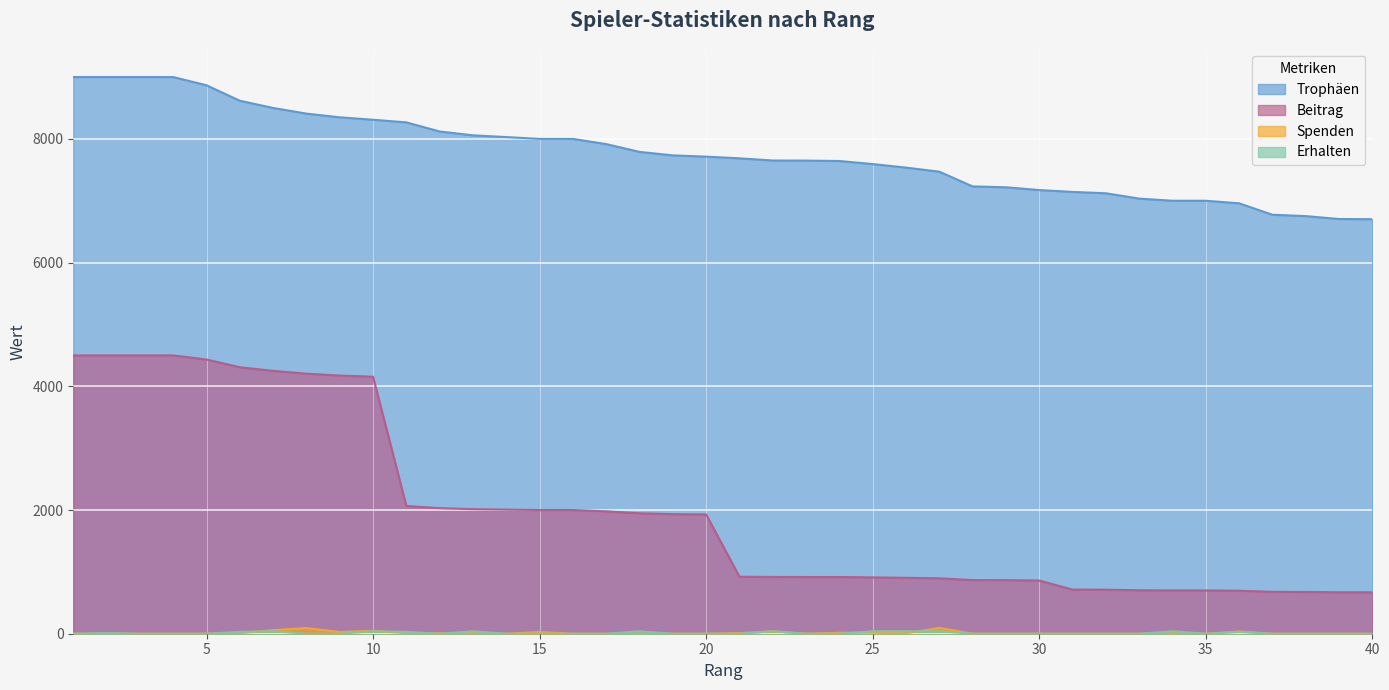

The Erhalten series shows 0 at 12. True or false?

True